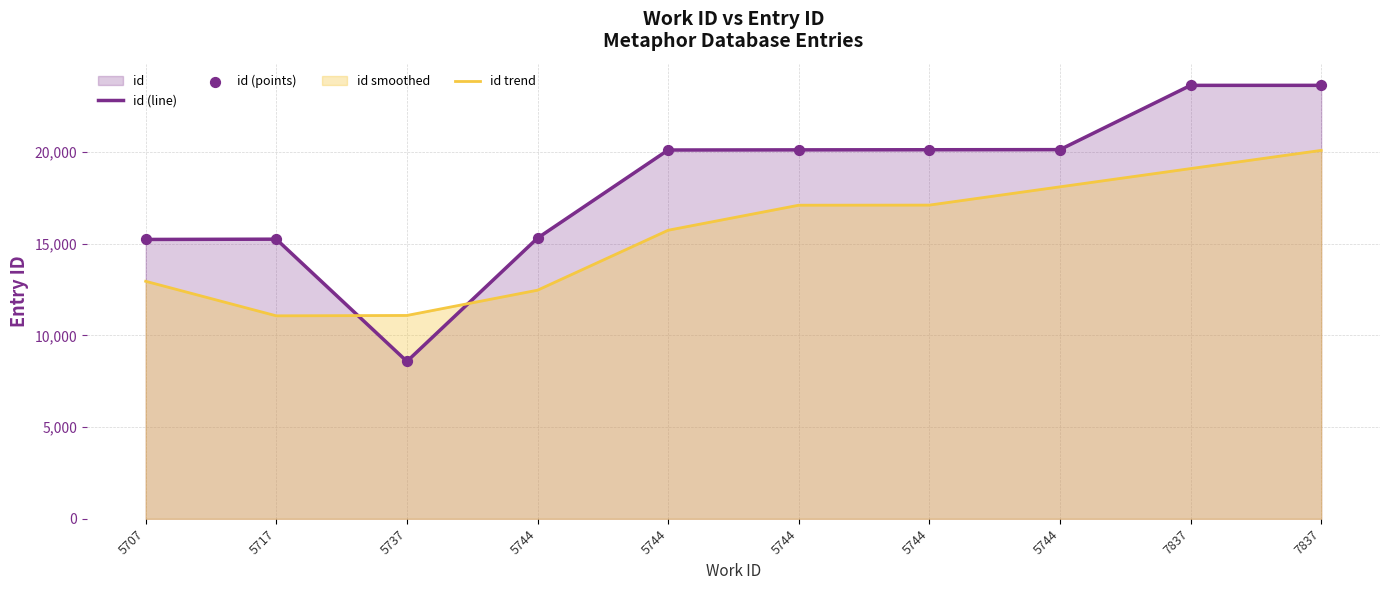

Is the value of id trend at 7837 greater than the value of id (points) at 7837?

No